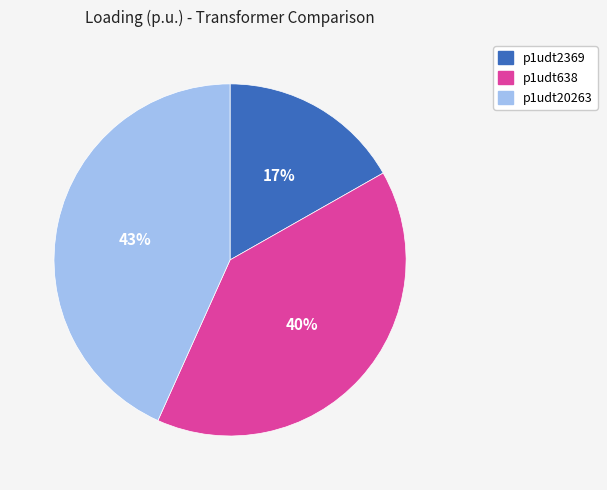

Is there a majority slice in this chart?

No